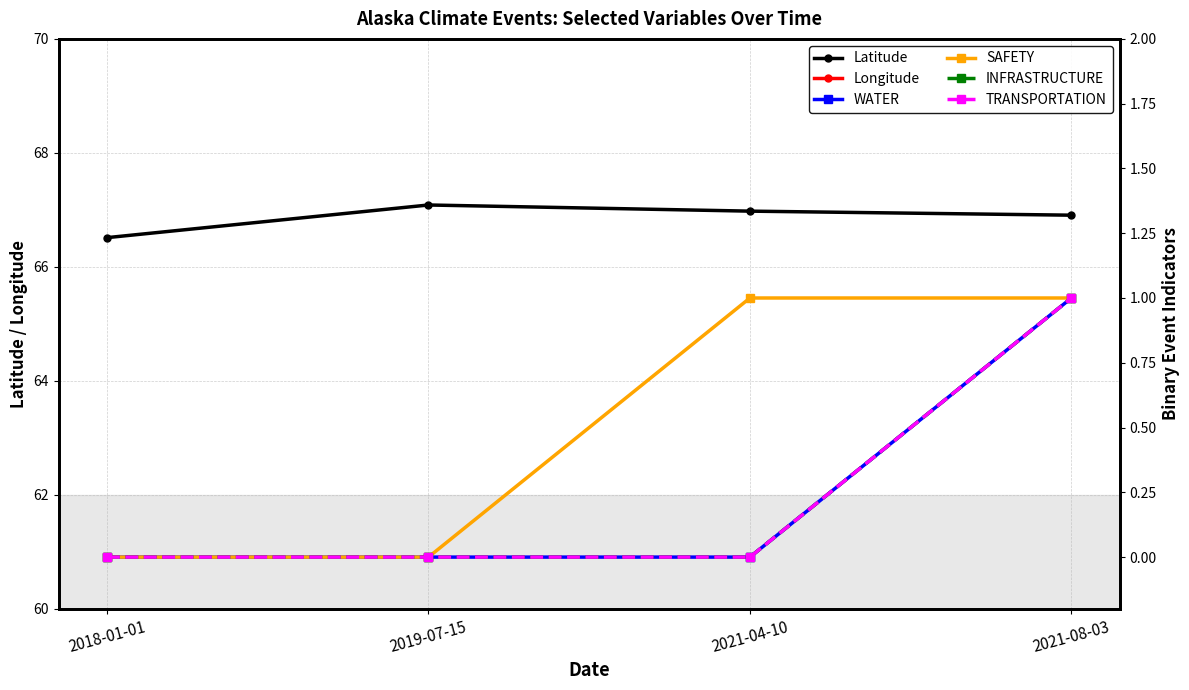

At which label is Longitude closest to -156?

2021-08-03